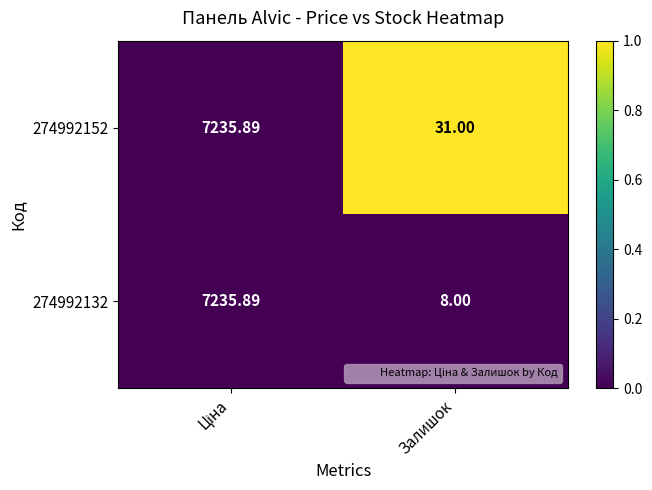

Is the value of 274992132 at Залишок greater than the value of 274992152 at Залишок?

No